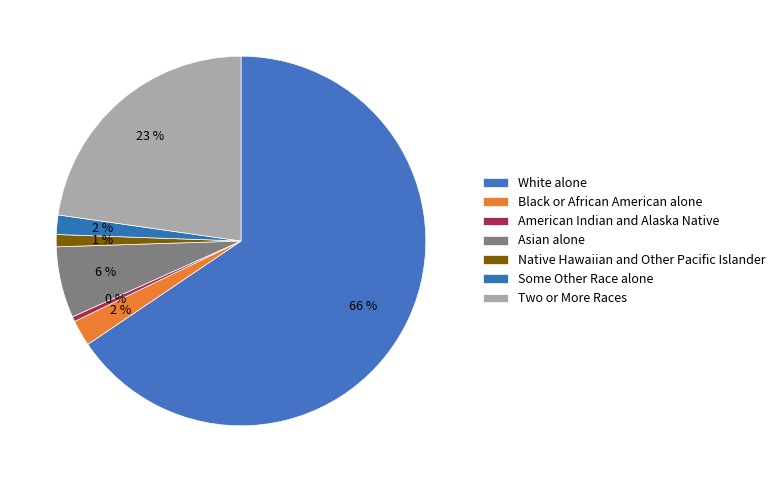

To the nearest percent, what is the average slice percentage?

14%